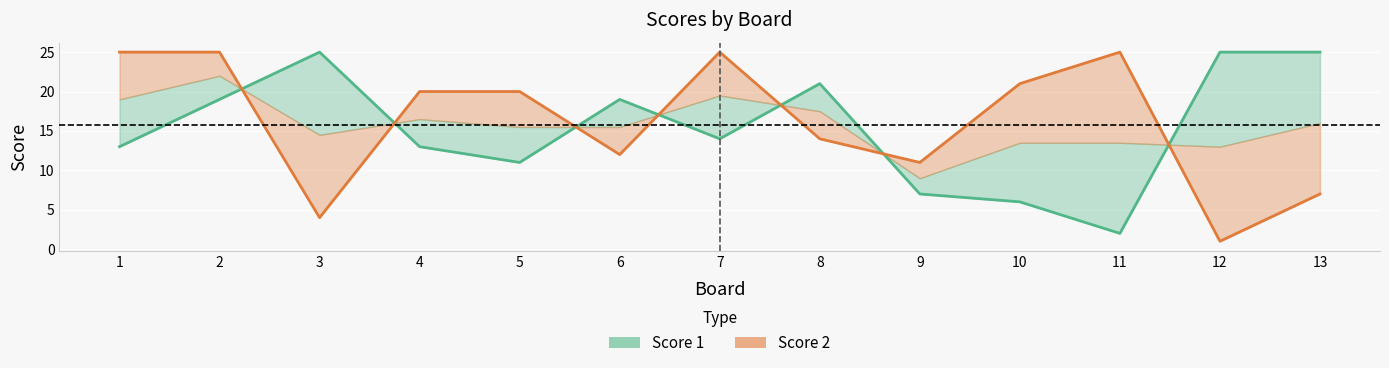

At 3, list the series in order from largest to smallest.

Score 1, Score 2